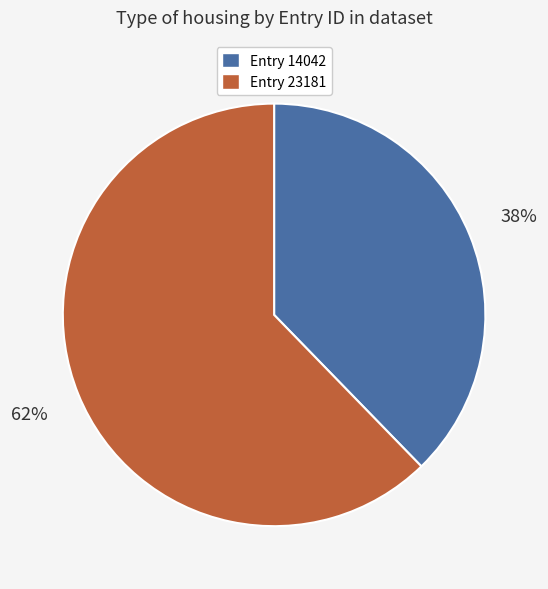

How many segments does this pie chart have?

2